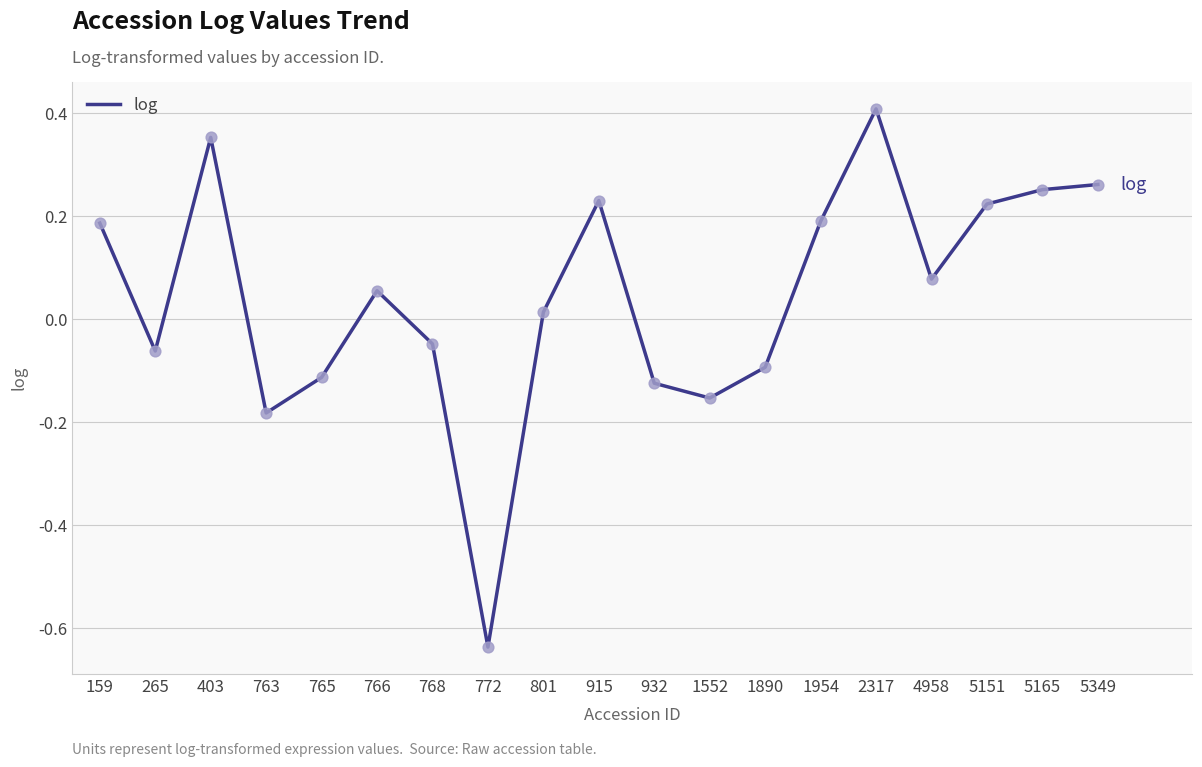

Between 265 and 403, which is larger?

403